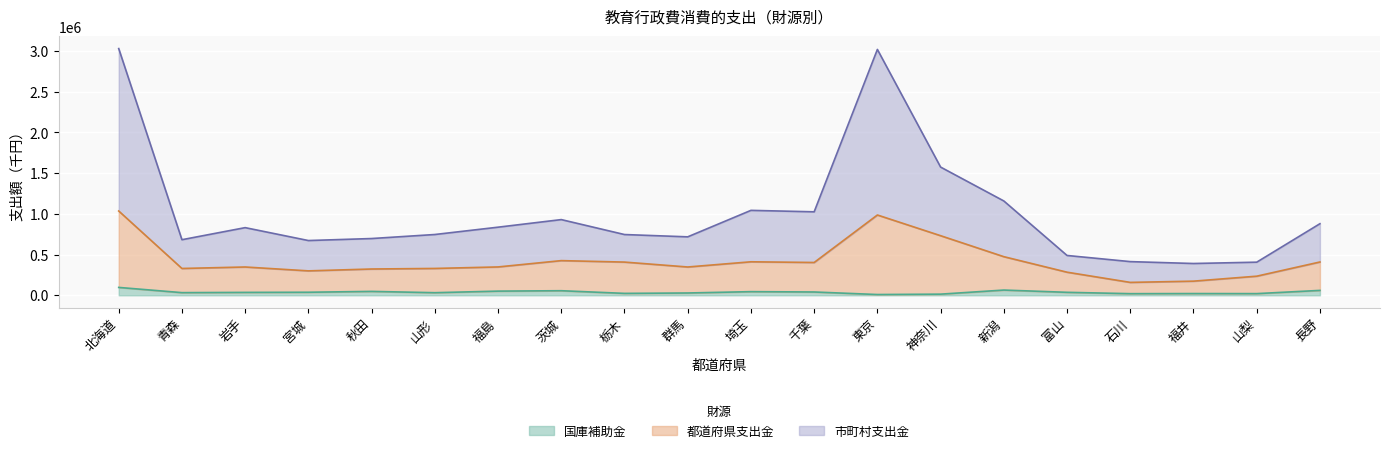

What is the maximum value for 国庫補助金?

96967